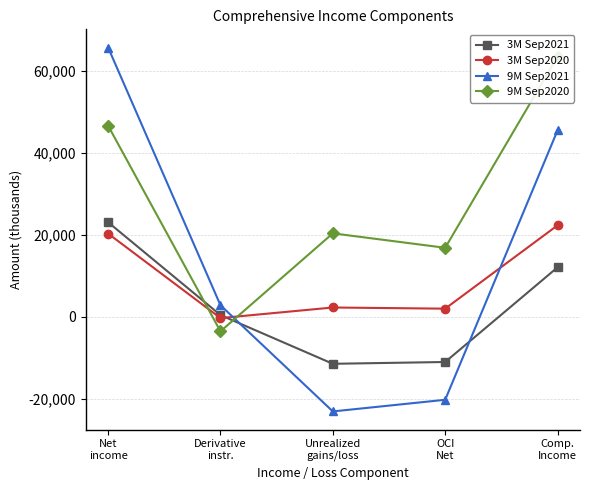

At Comp.
Income, list the series in order from largest to smallest.

9M Sep2020, 9M Sep2021, 3M Sep2020, 3M Sep2021